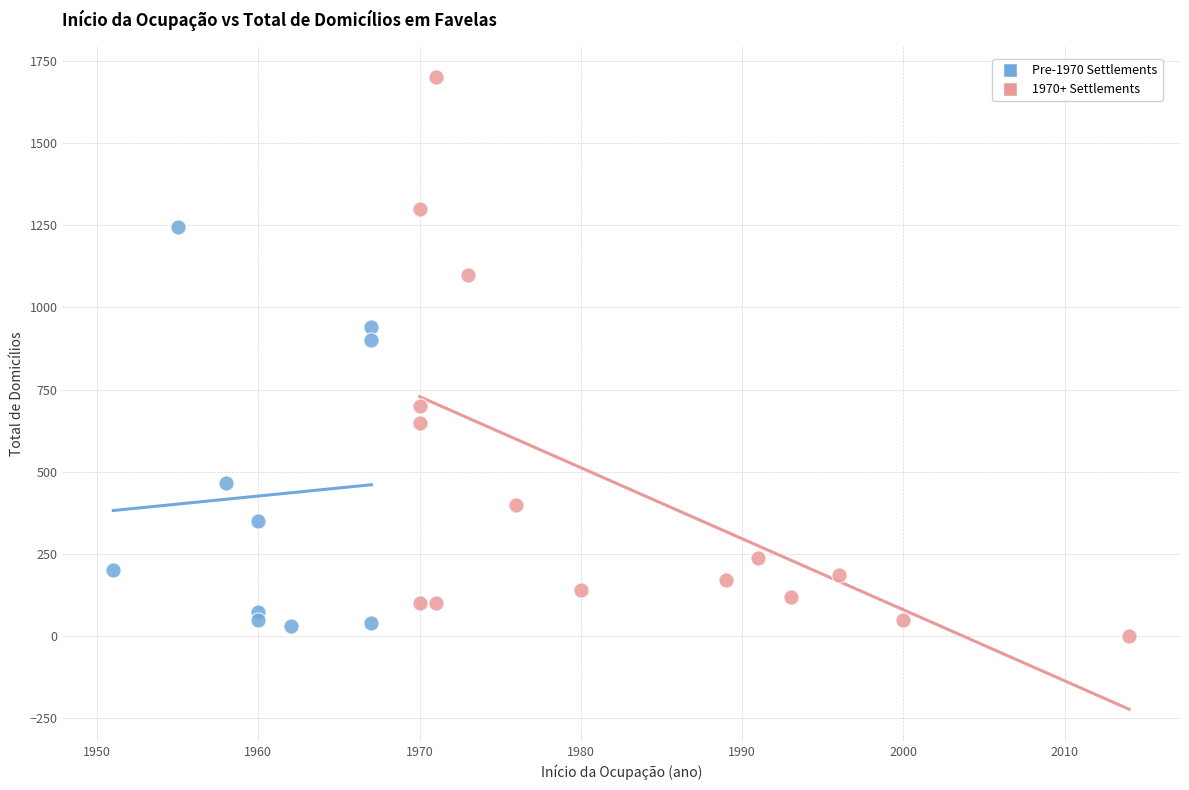

Which series contains the highest Y value?

1970+ Settlements